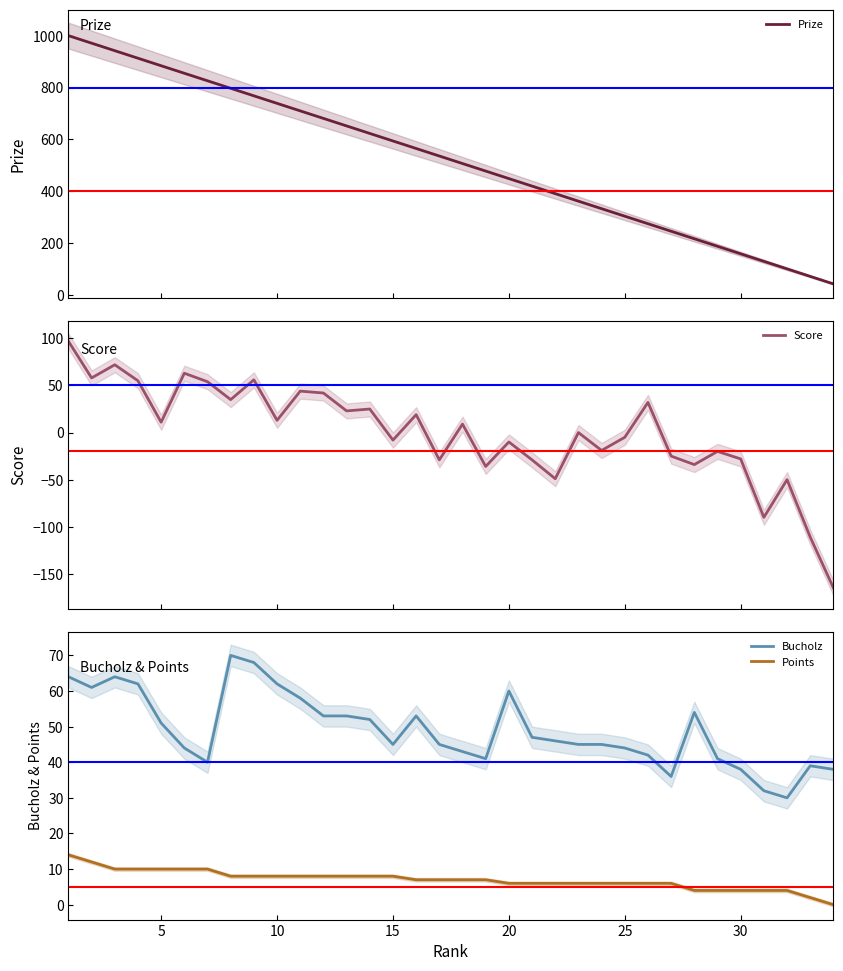

Is the value of Points at 18 greater than the value of Score at 20?

No